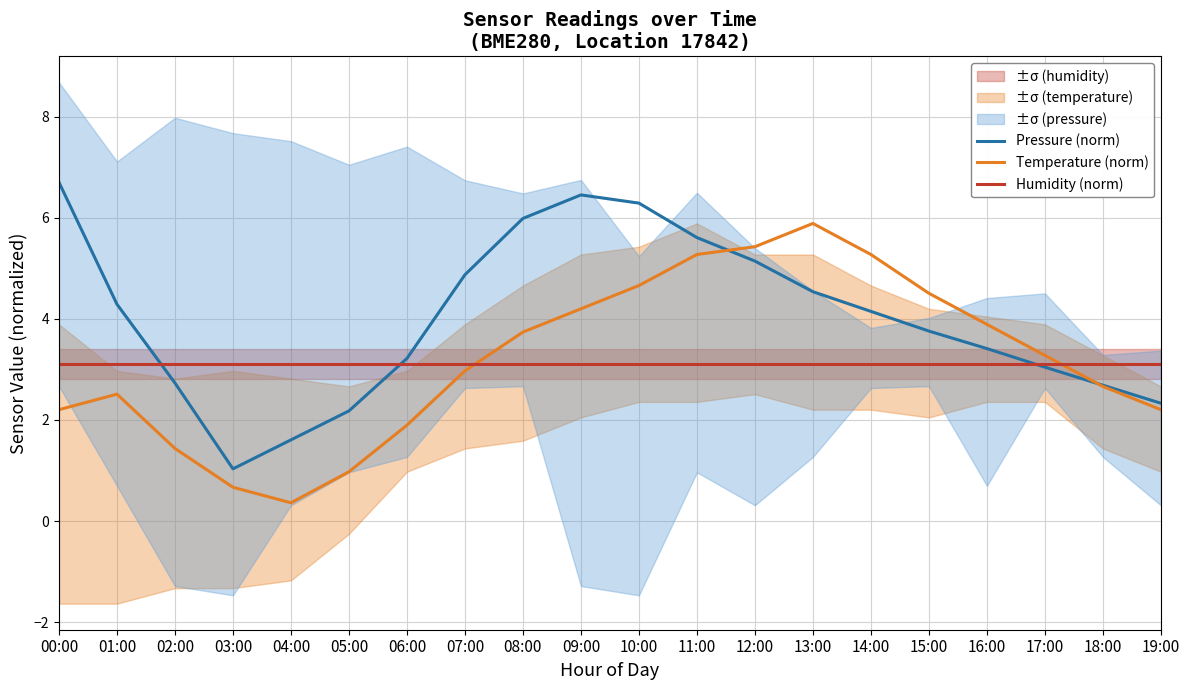

At 19:00, list the series in order from largest to smallest.

Humidity (norm), Pressure (norm), Temperature (norm)